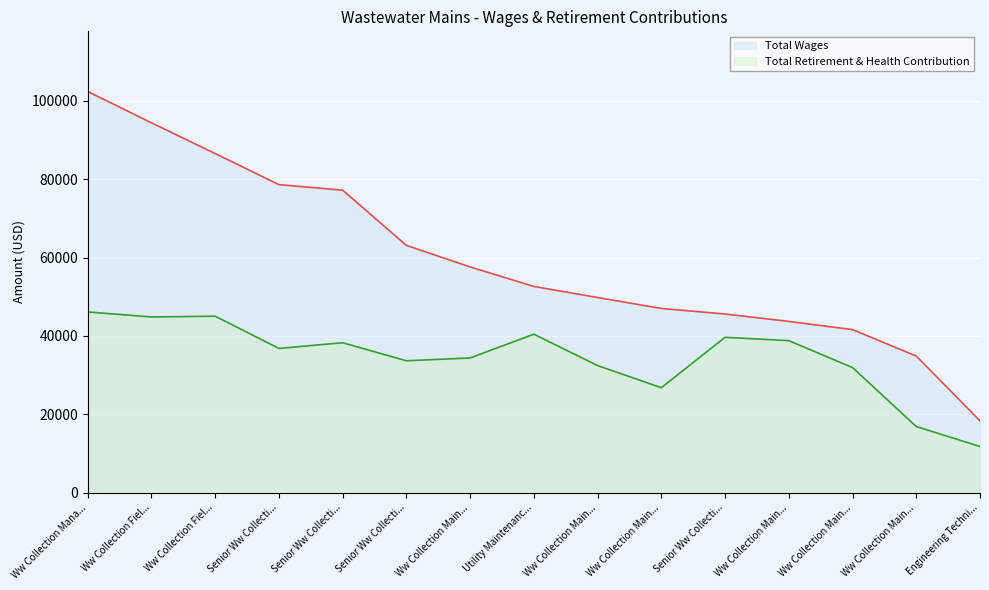

What is the label of the 11th point from the left?

Senior Ww Collecti...